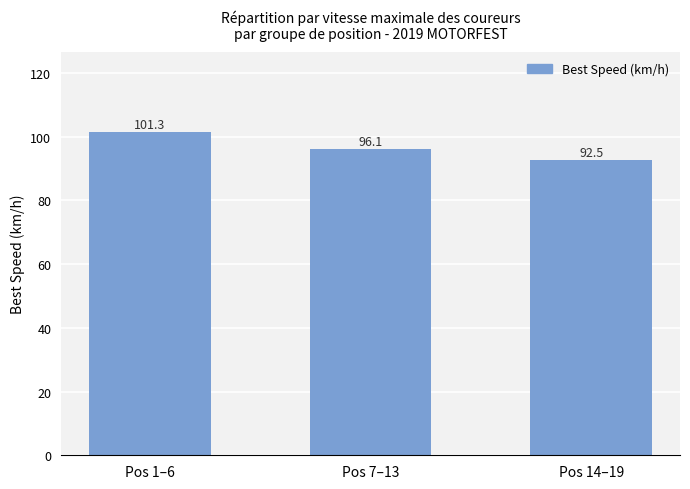

List the labels in order of value, largest first.

Pos 1–6, Pos 7–13, Pos 14–19